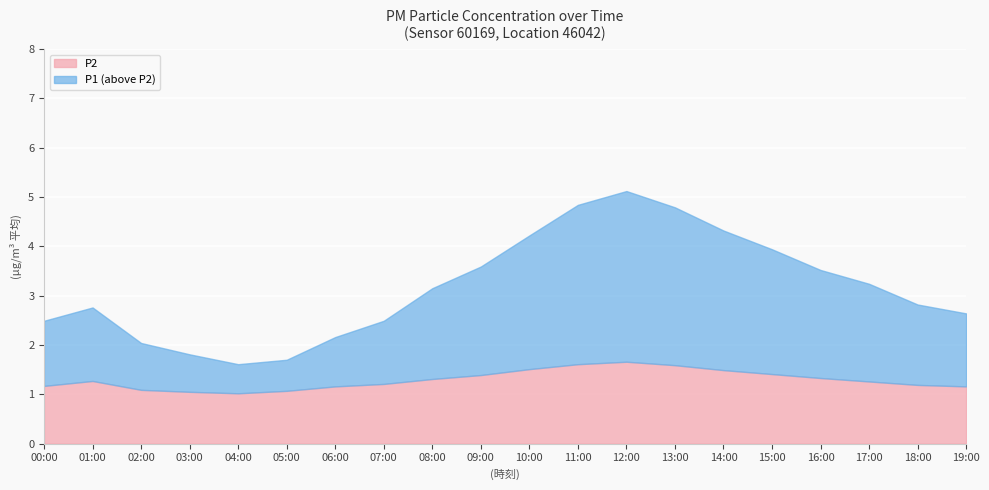

True or false: P1 and P2 cross at least once.

False